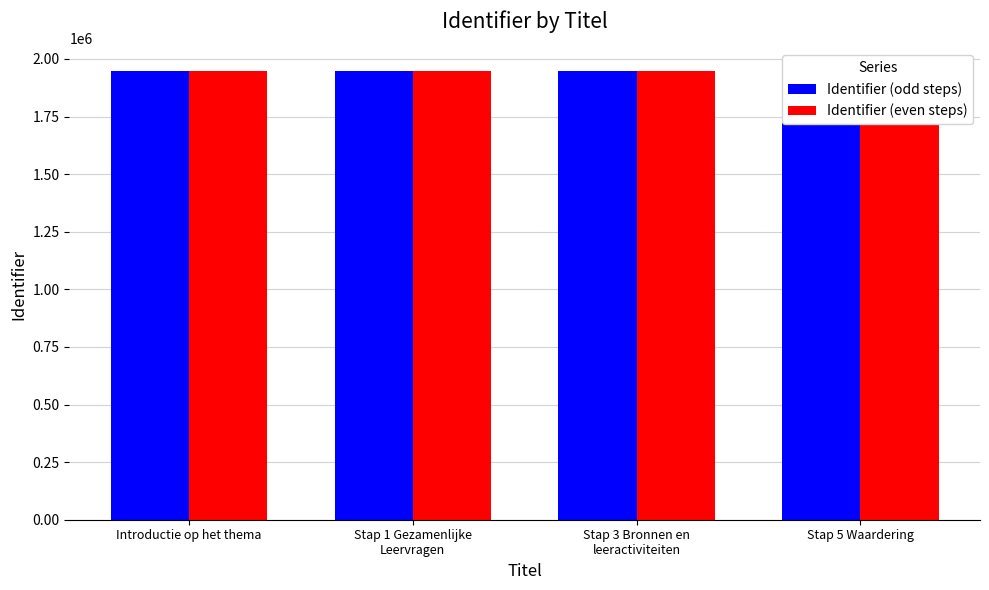

What is the difference between the Identifier (odd steps) values at Stap 3 Bronnen en
leeractiviteiten and Stap 1 Gezamenlijke
Leervragen?

4